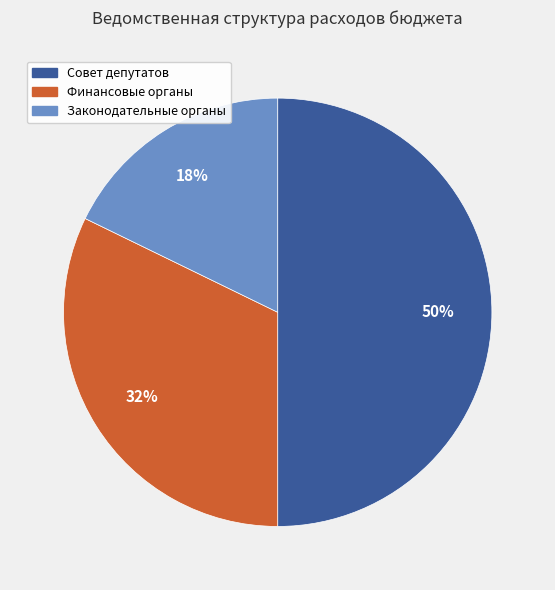

To the nearest percent, what is the difference between the largest and smallest slice percentages?

32%